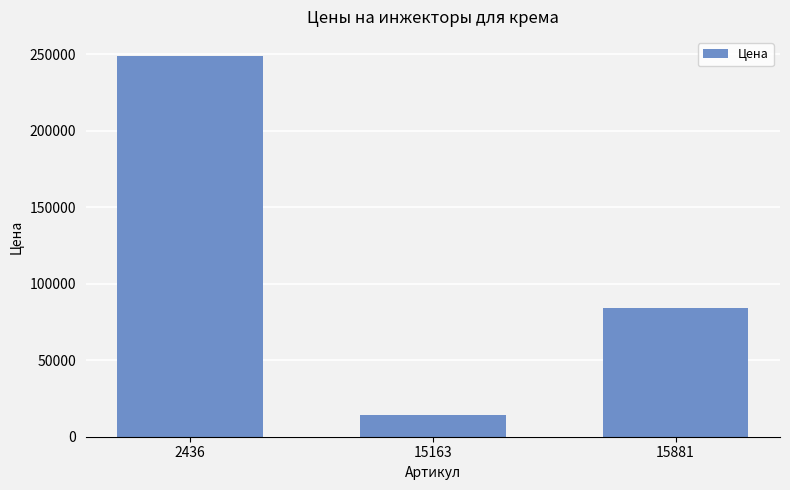

Count the values in the range 14327 to 248820.

3